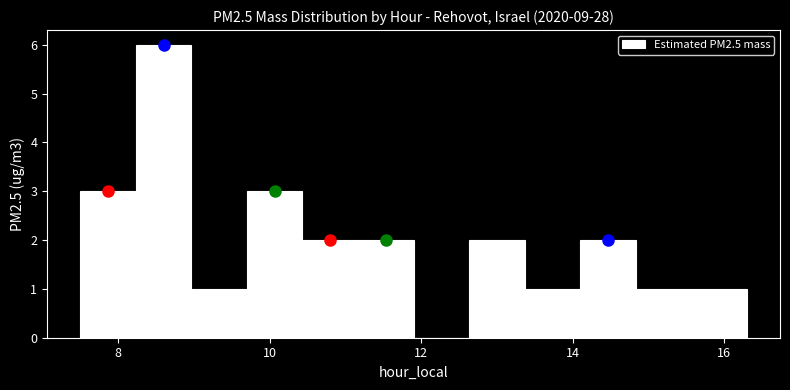

Read against the x-axis, roughly where is the centre of the tallest bar?

8.6